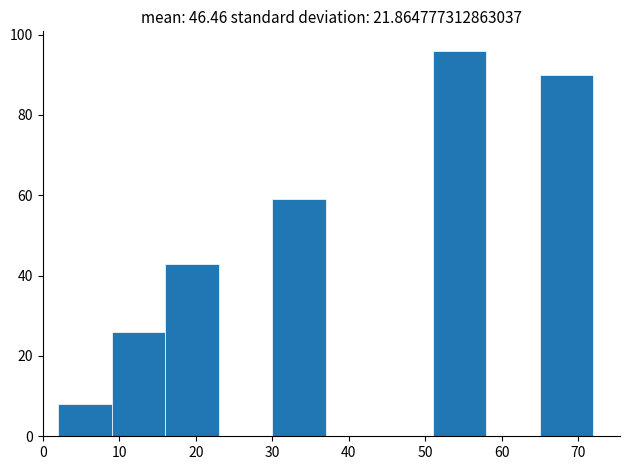

Over which range of the x-axis is the bar tallest?

51 to 58